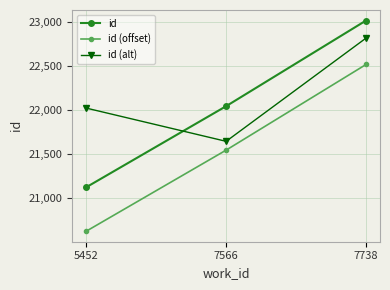

Where is id nearest to the value 22071?

7566